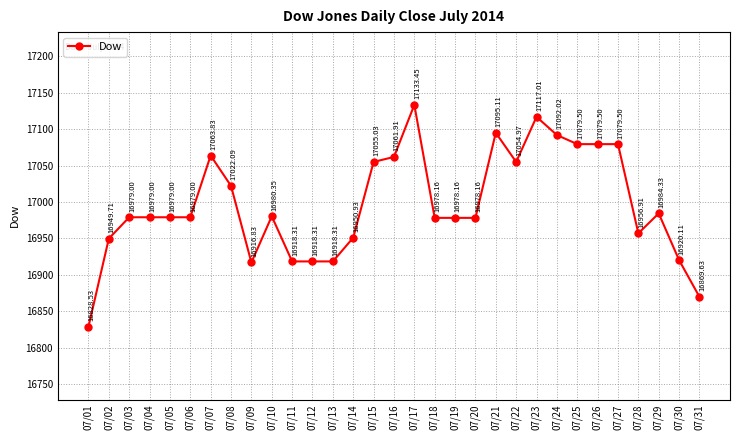

True or false: the data shows 16978.2 at 07/18.

True